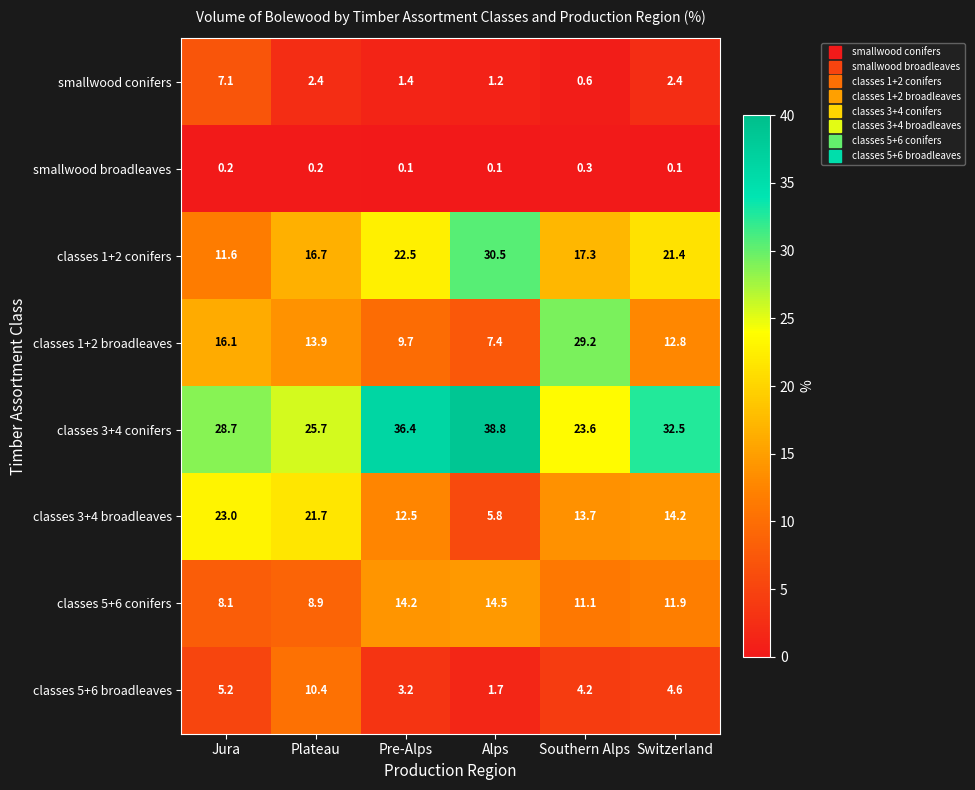

At how many categories does at least one series exceed 22?

6